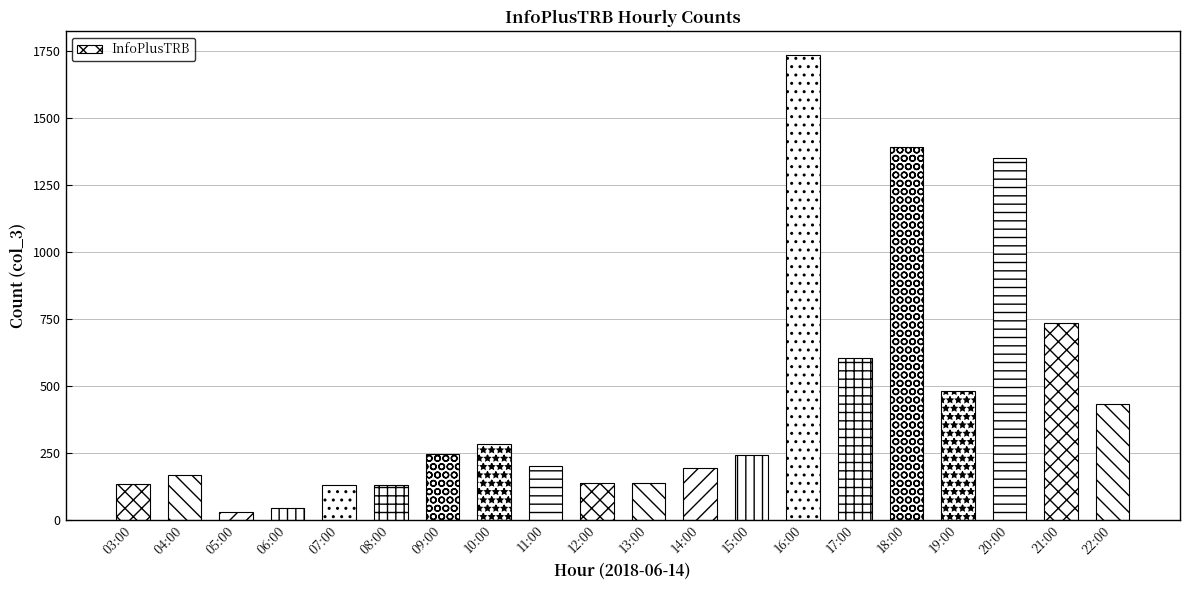

What is the change in value from 03:00 to 06:00?

-90